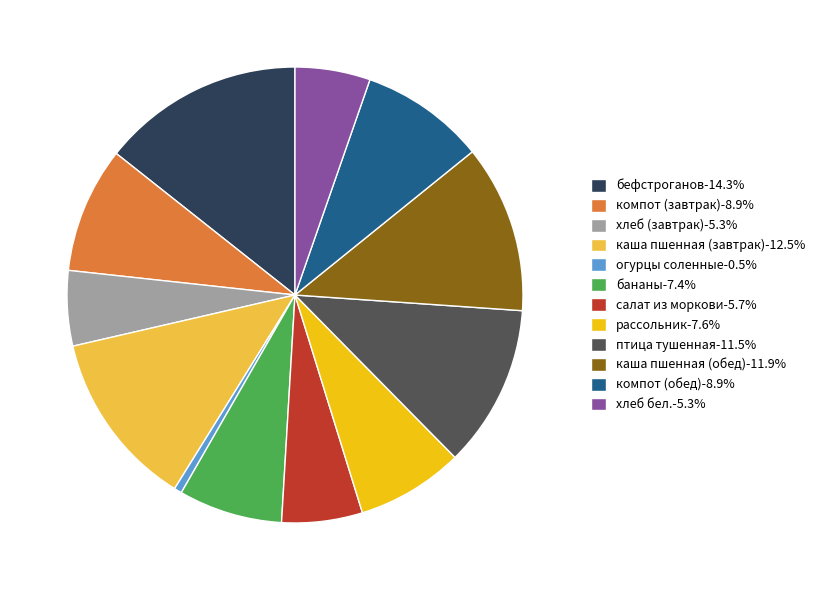

Combined, do бефстроганов-14.3% and птица тушенная-11.5% account for over 50%?

No